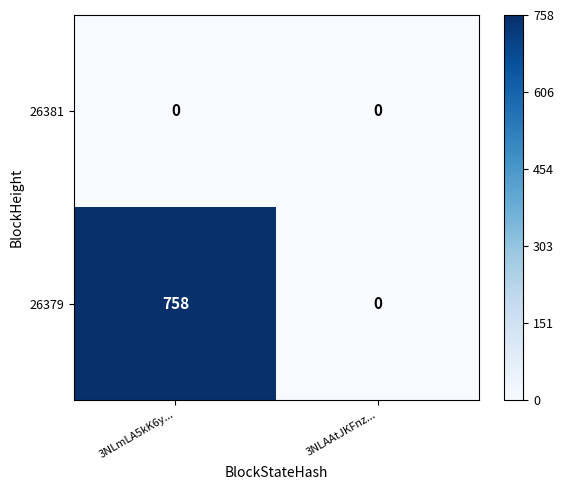

Between 3NLmLA5kK6y... and 3NLAAtJKFnz..., which series saw the biggest shift?

26379